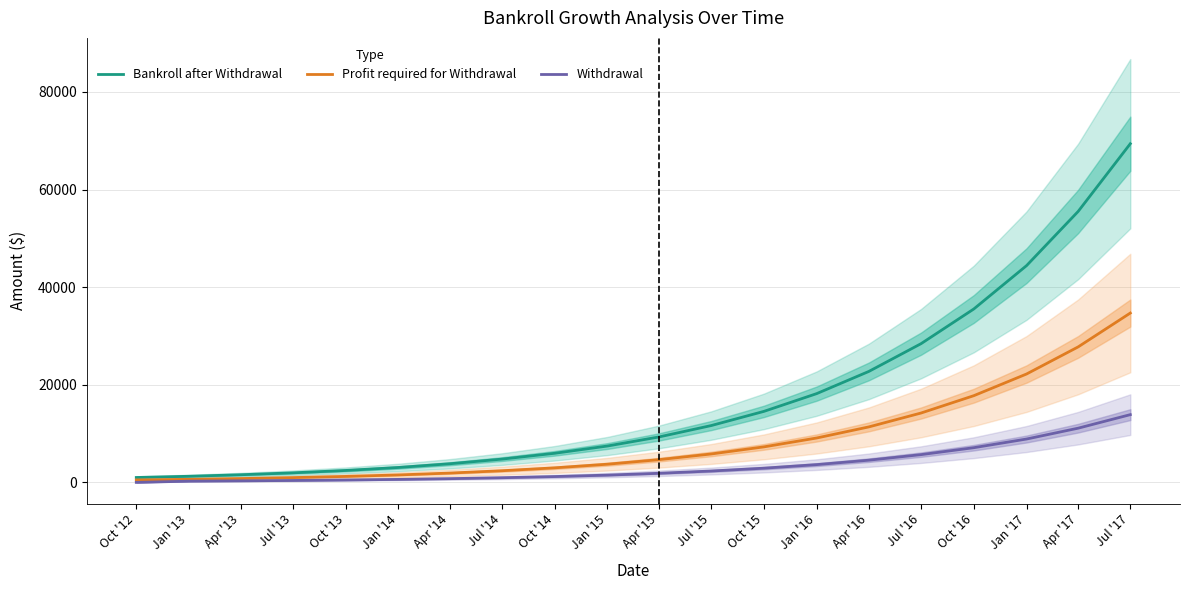

True or false: Bankroll after Withdrawal has more than 0 points higher than both neighbors.

False